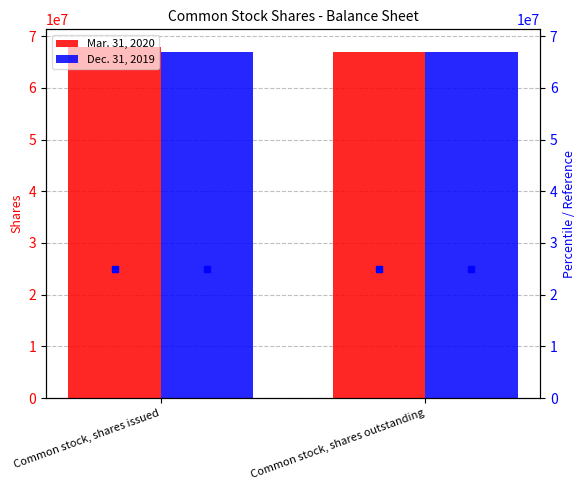

What is the average value of the Dec. 31, 2019 series?

66960279